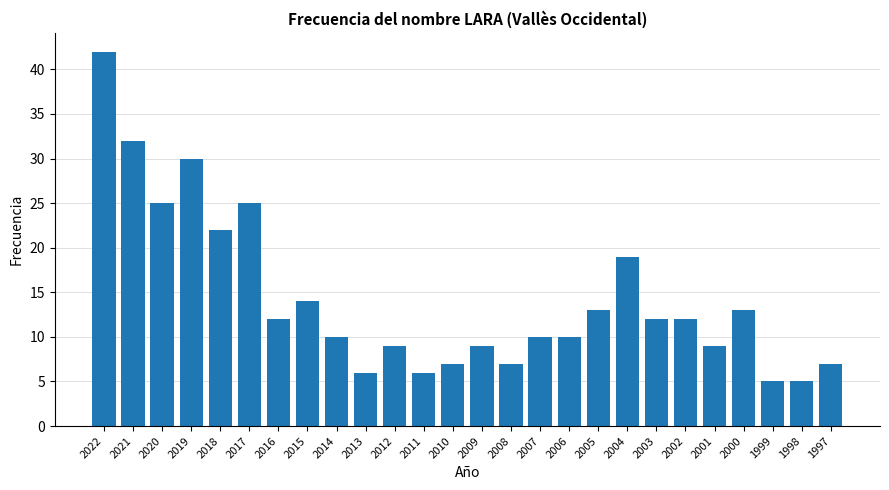

Which label corresponds to the largest value in the chart?

2022